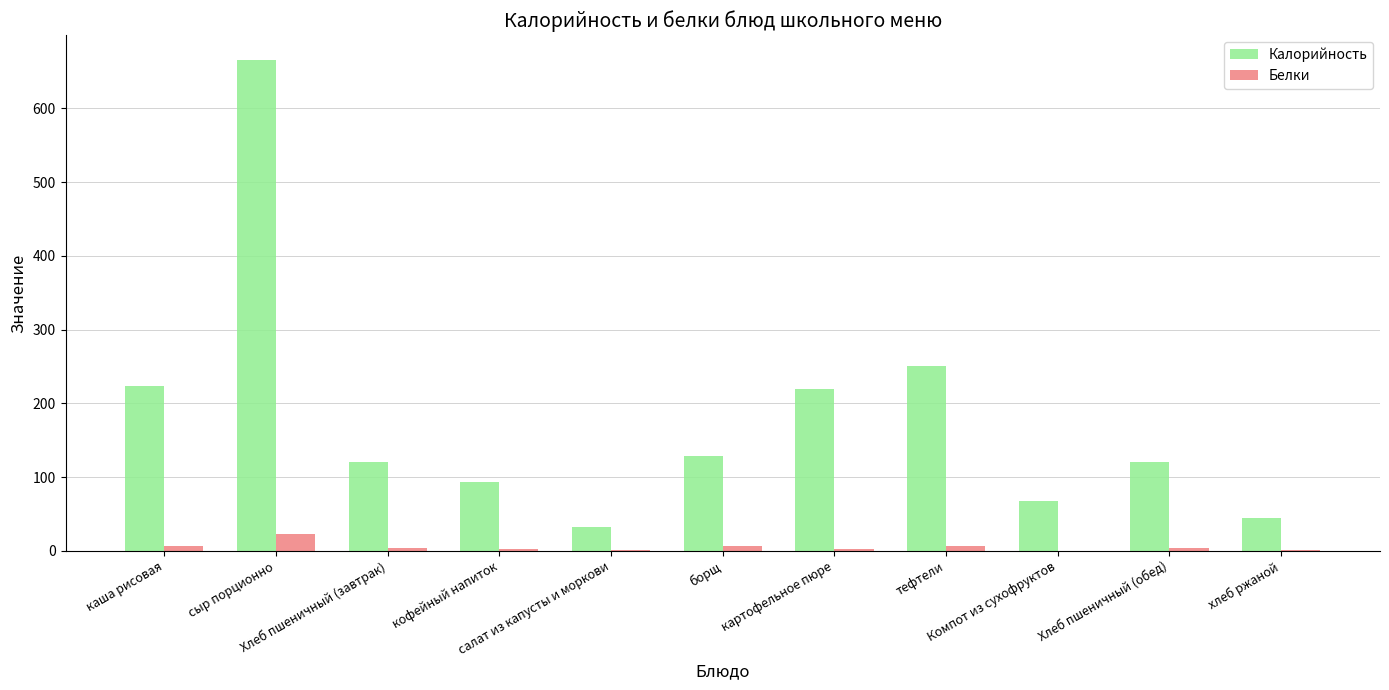

What is the maximum value for Белки?

23